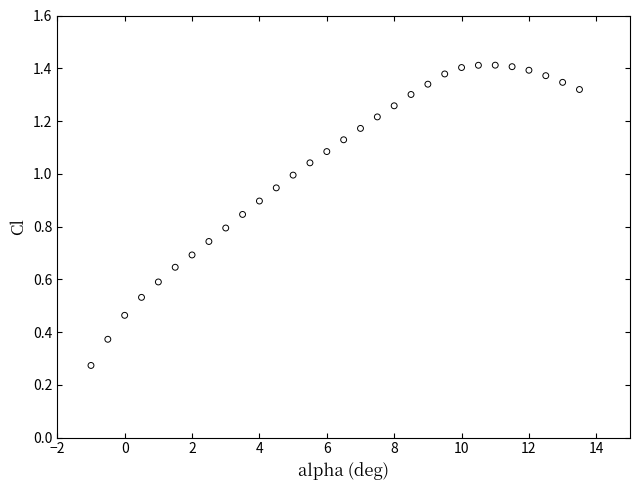

What is the range of X values (max minus min)?

14.5